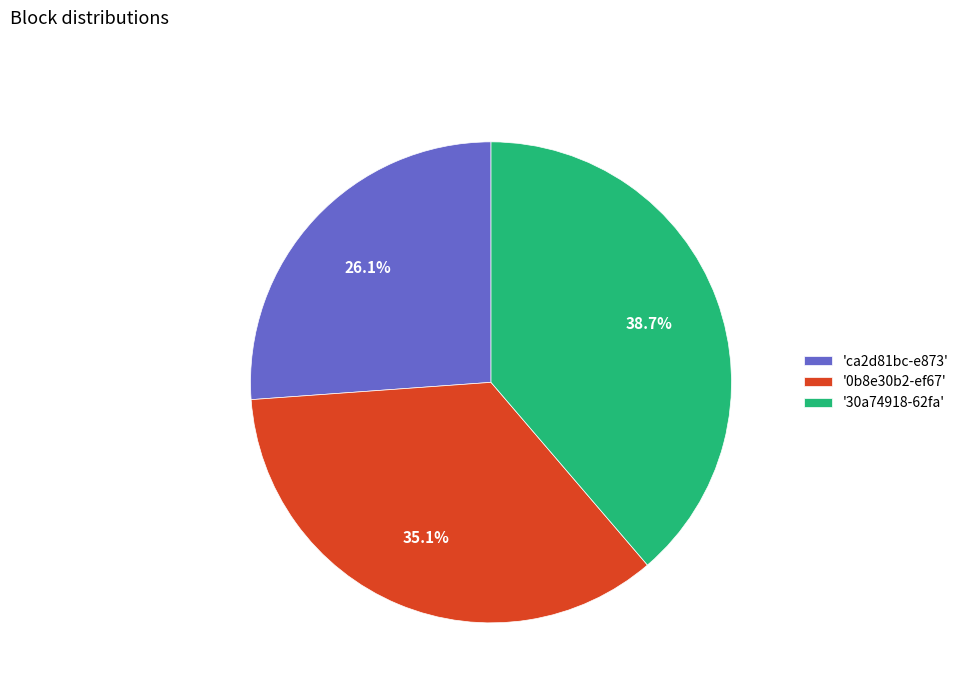

Does '30a74918-62fa' account for over 50% of the chart?

No